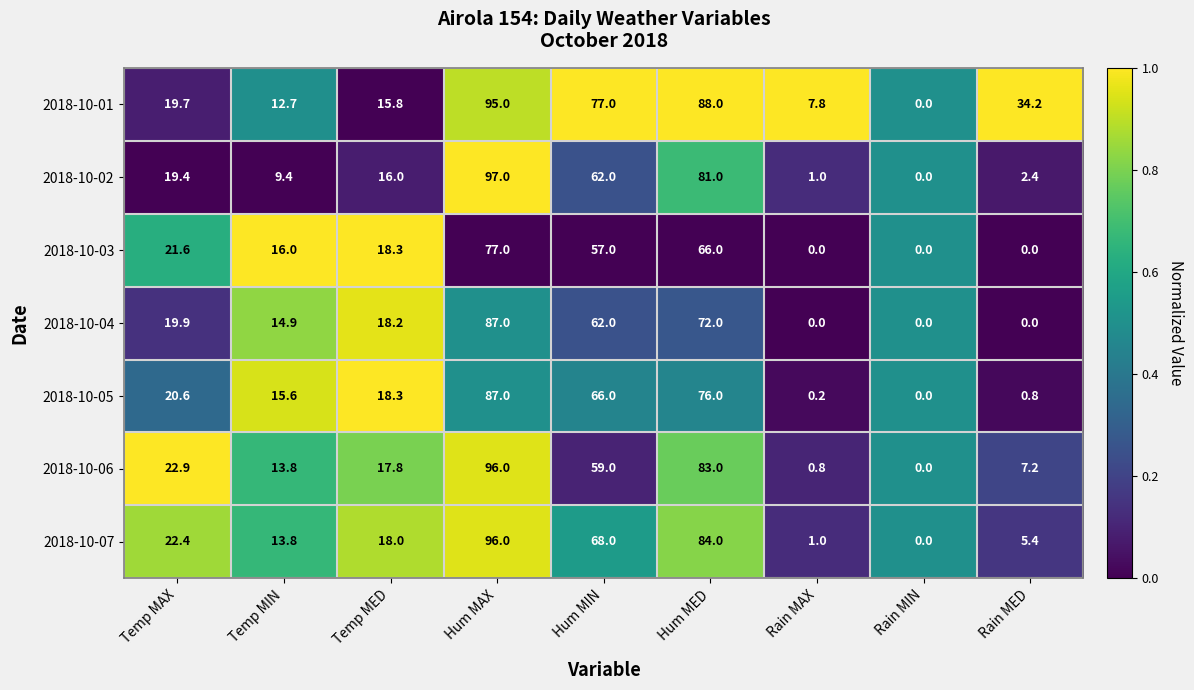

Where does the 2018-10-02 series first go above 16?

Temp MAX